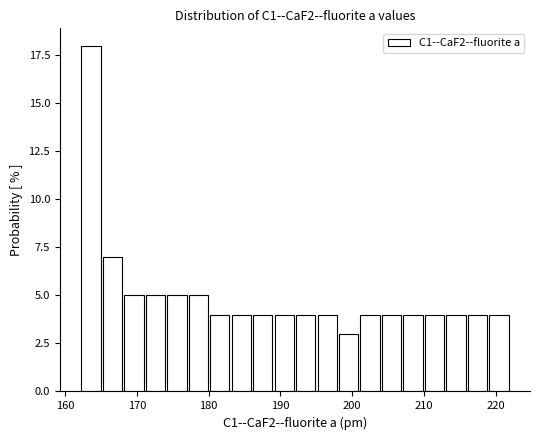

Read against the x-axis, roughly where is the centre of the tallest bar?

164